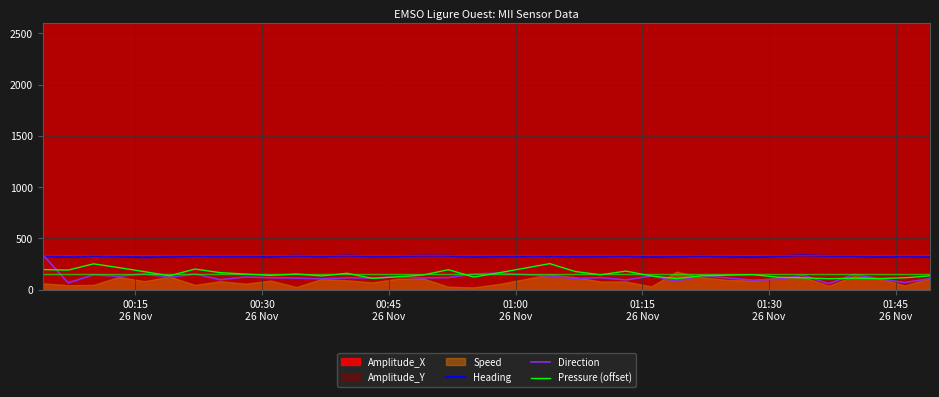

What is the average value of the Direction series?

124.4